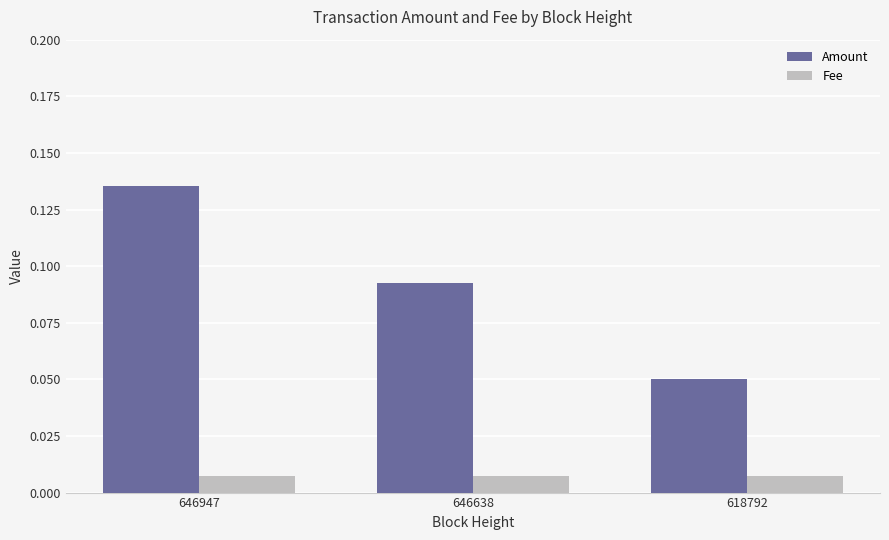

Where is Amount nearest to the value 0?

618792